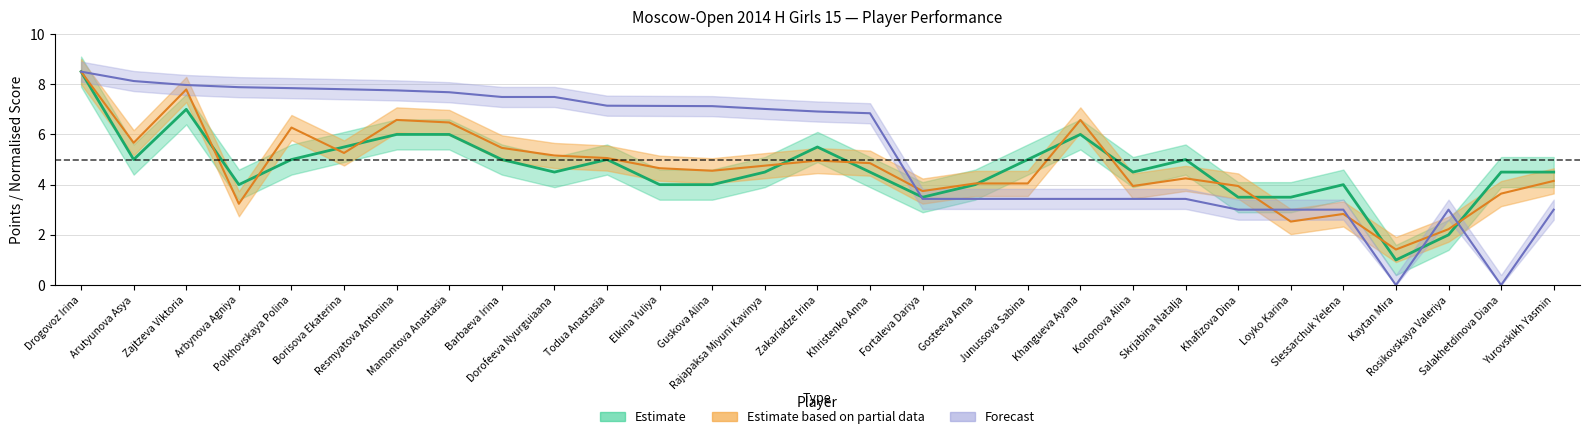

Is the value of Buchholz (Partial) at Kaytan Mira greater than the value of Rating (Forecast) at Khristenko Anna?

No